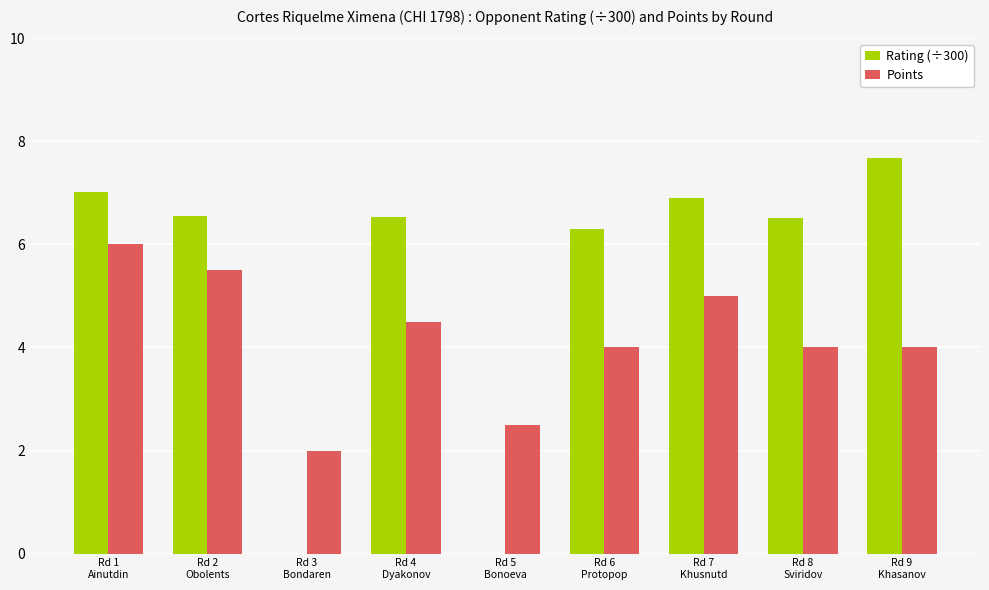

What are all the series names shown in the legend?

Rating (÷300), Points